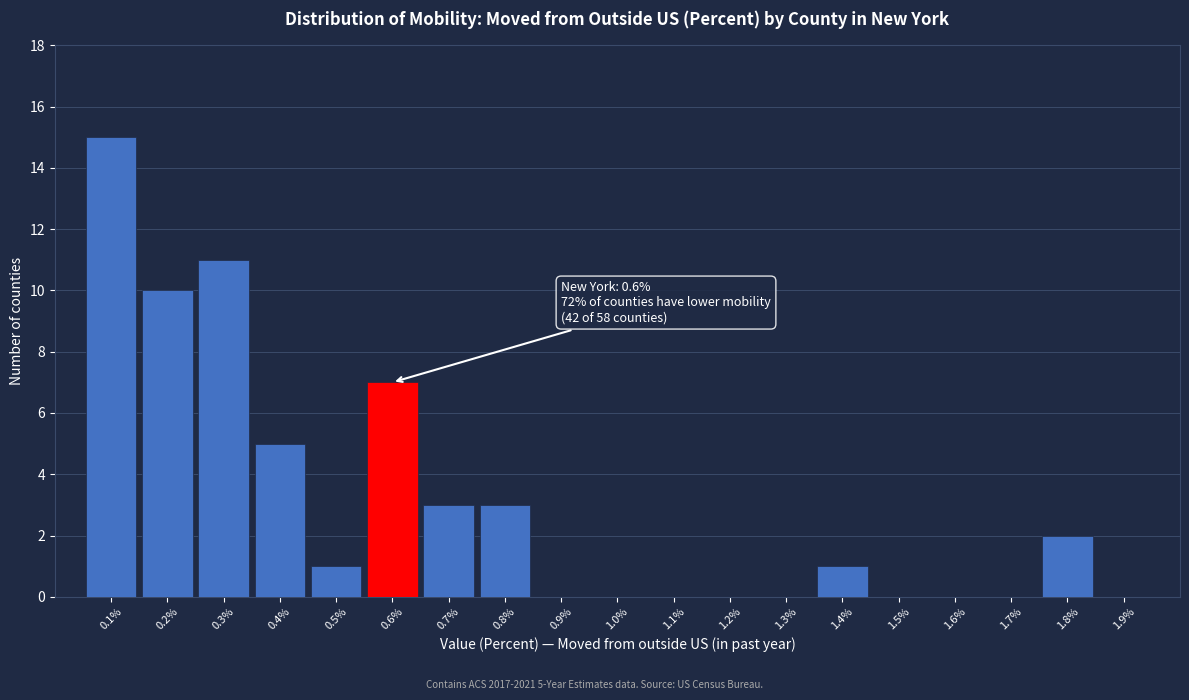

Which range on the x-axis has the tallest bar?

0.05 to 0.15